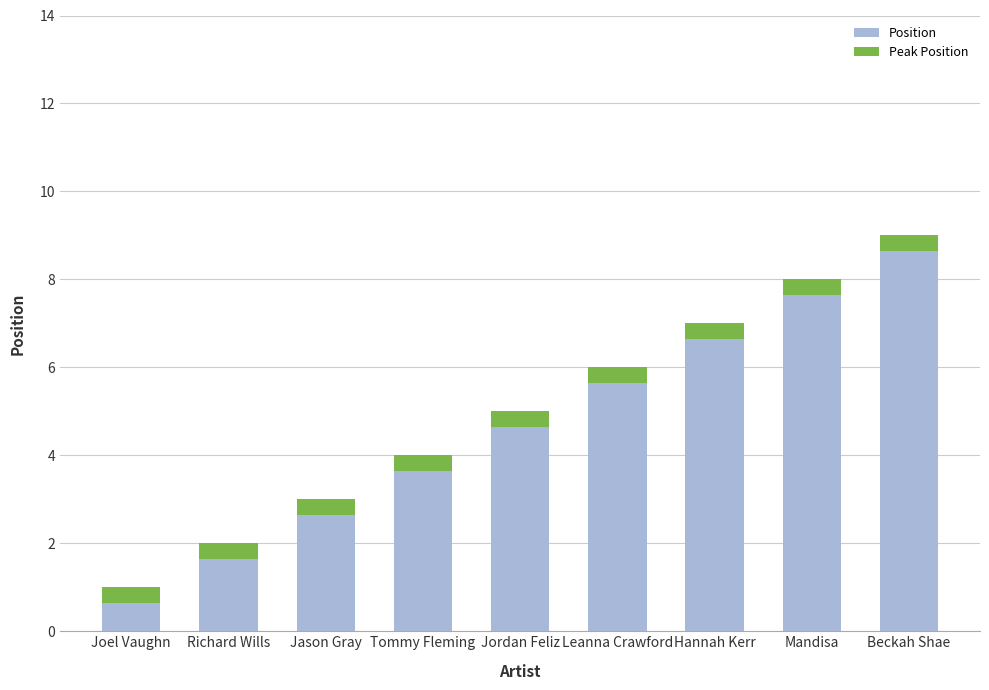

What is the highest value of the Peak Position series?

0.3